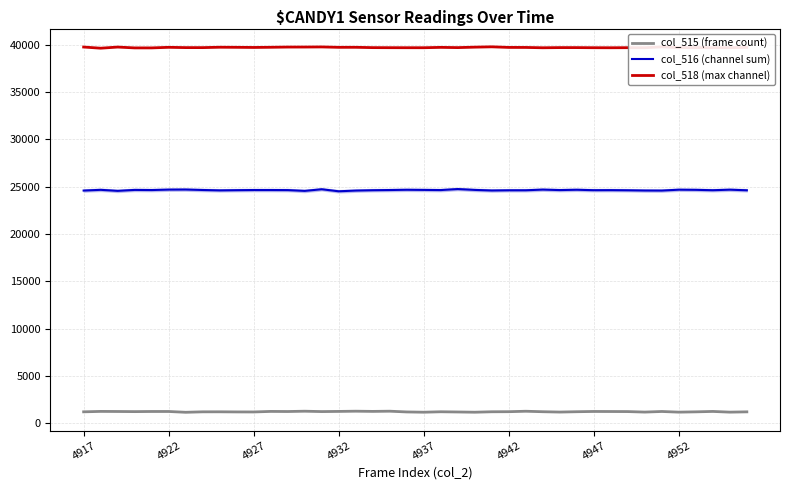

List the series in order of their peak value, lowest first.

col_515 (frame count), col_516 (channel sum), col_518 (max channel)